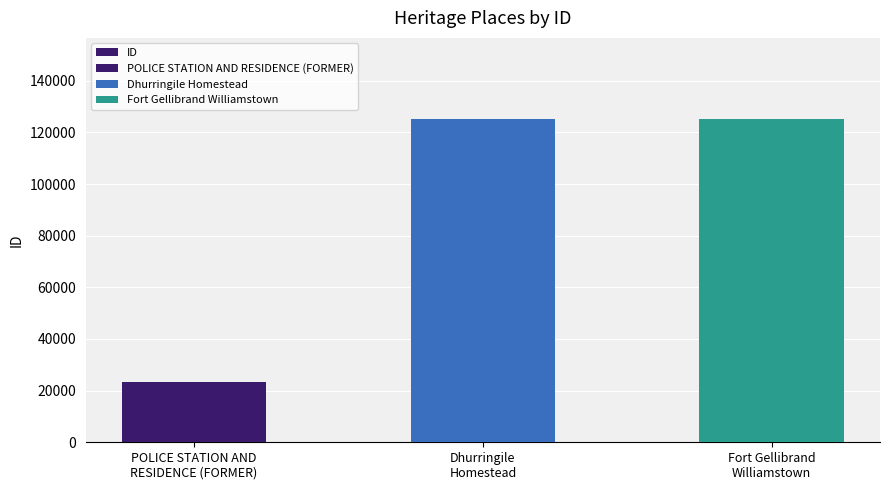

How many data points are less than 125244?

1